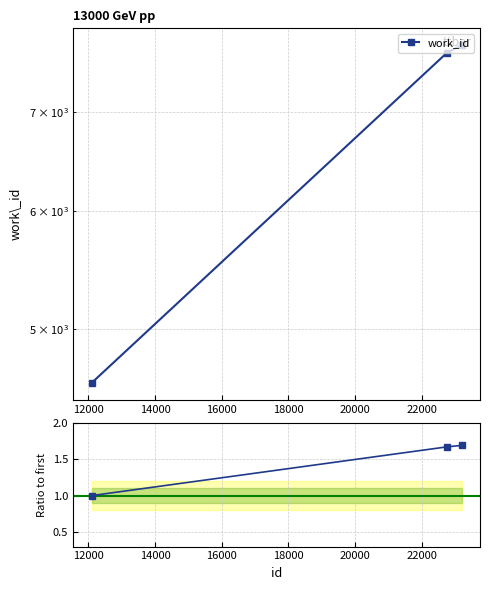

How many series are shown in this chart?

1